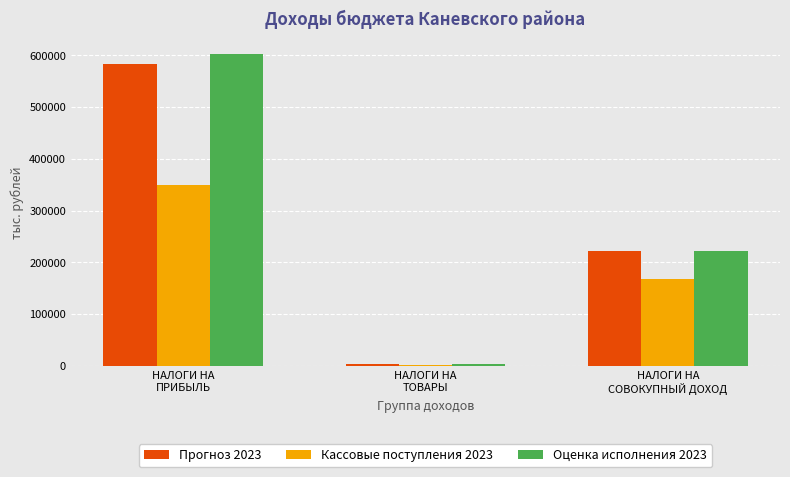

How many values in the Кассовые поступления 2023 series exceed 167553?

2